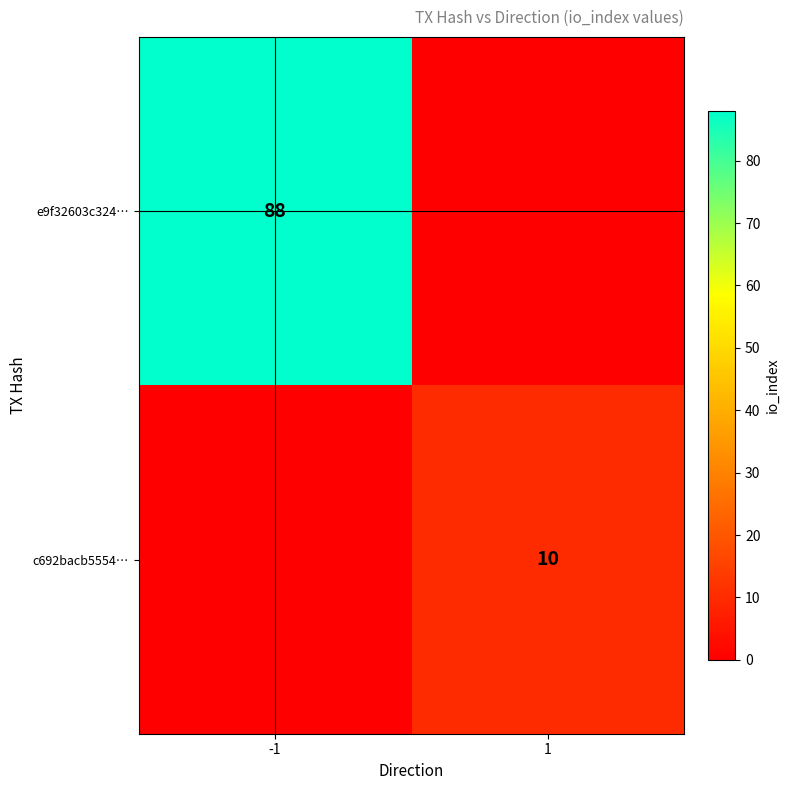

The e9f32603c324… series shows 129 at -1. True or false?

False